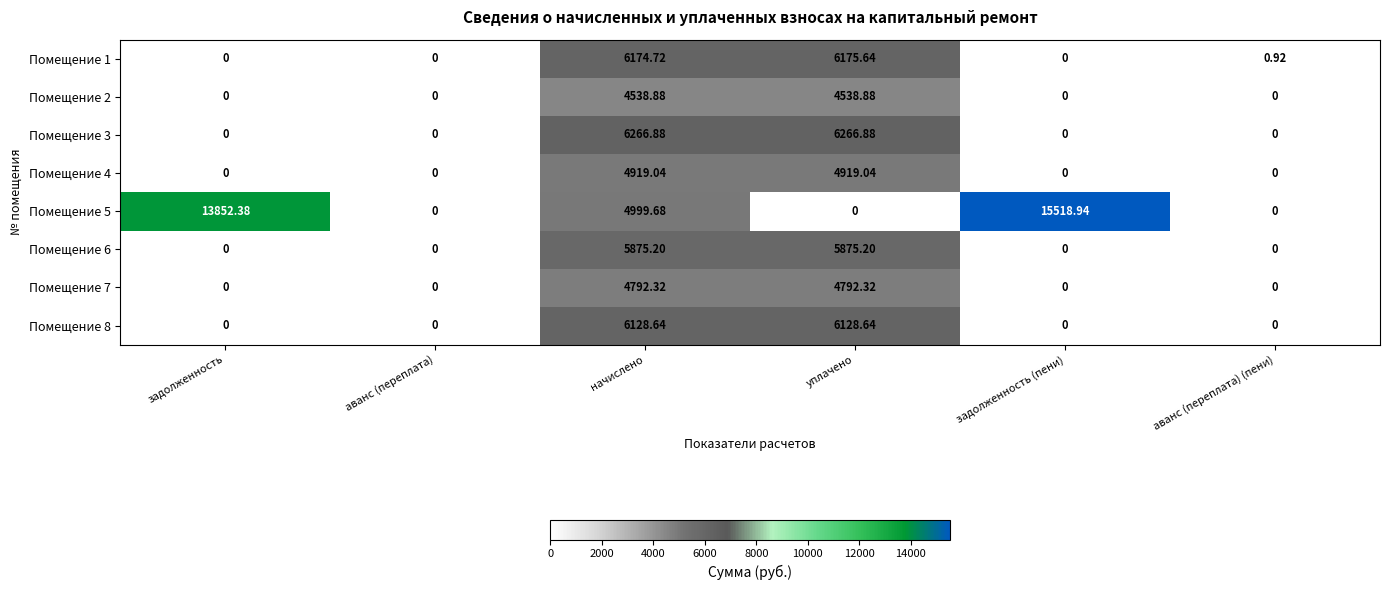

At which label is Помещение 5 closest to 7759?

начислено